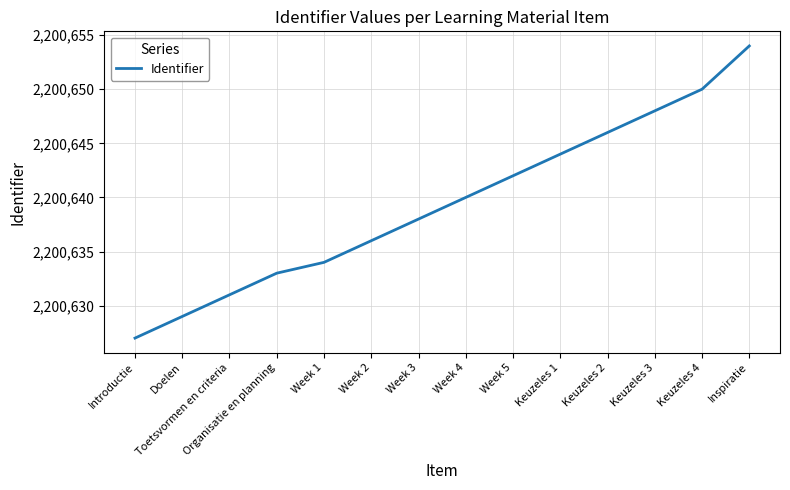

What is the difference between the second highest and second lowest values?

21